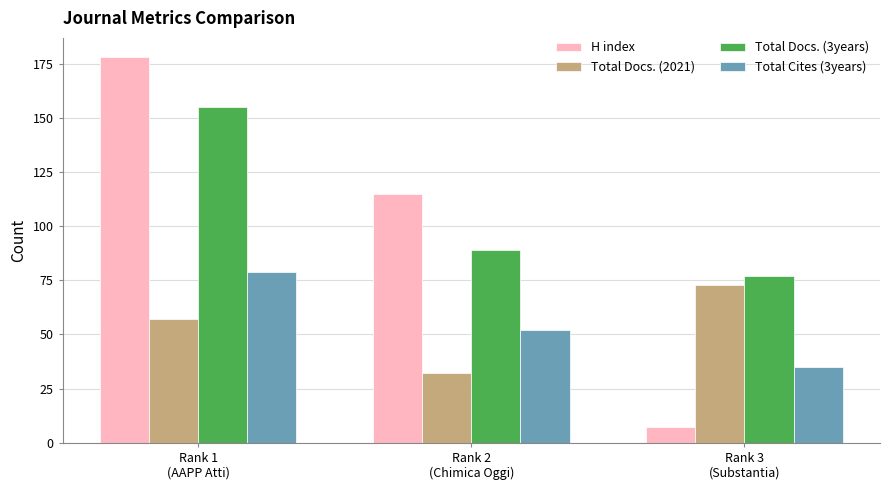

What is the difference between the Total Docs. (2021) values at Rank 3
(Substantia) and Rank 2
(Chimica Oggi)?

41